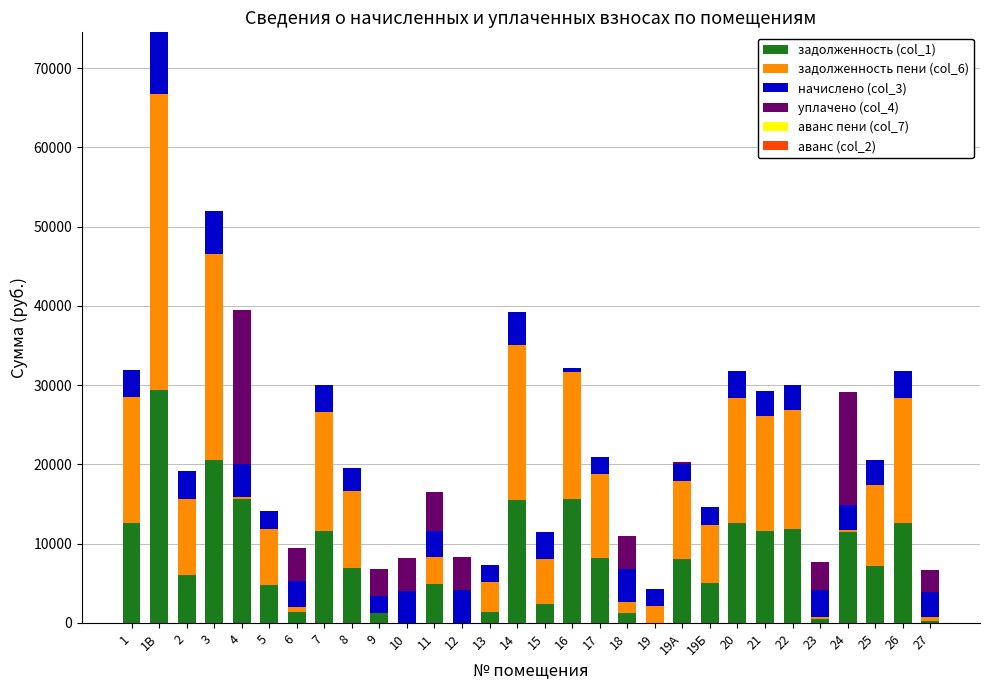

Count the number of categories in the chart.

30